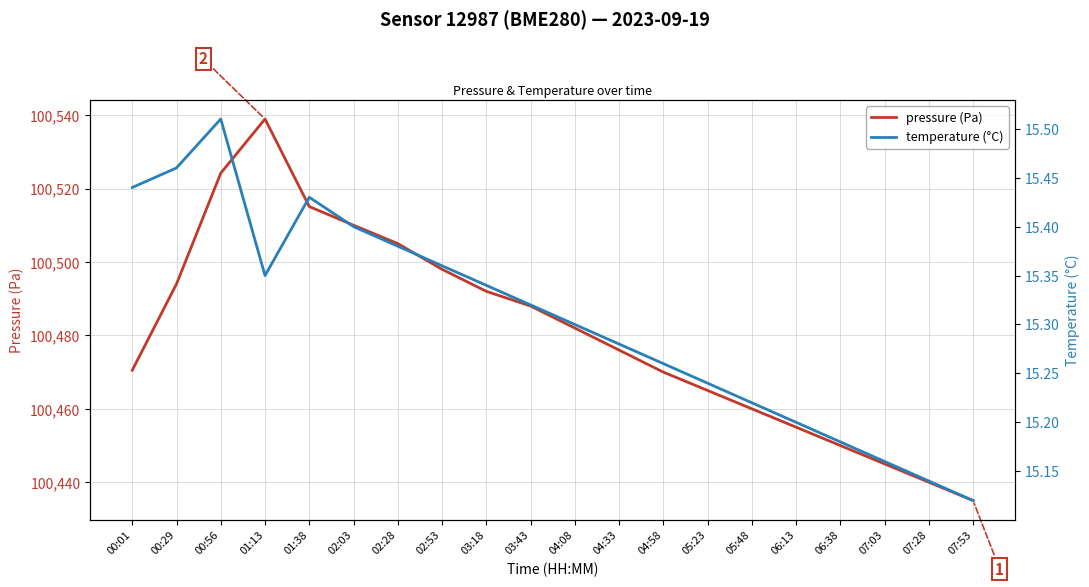

Rank the series at 02:03 from highest to lowest value.

pressure (Pa), temperature (°C)